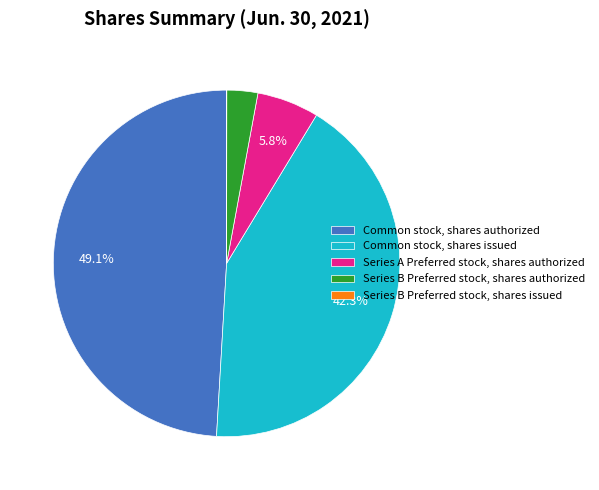

To the nearest percent, what portion does Series B Preferred stock, shares authorized represent?

3%